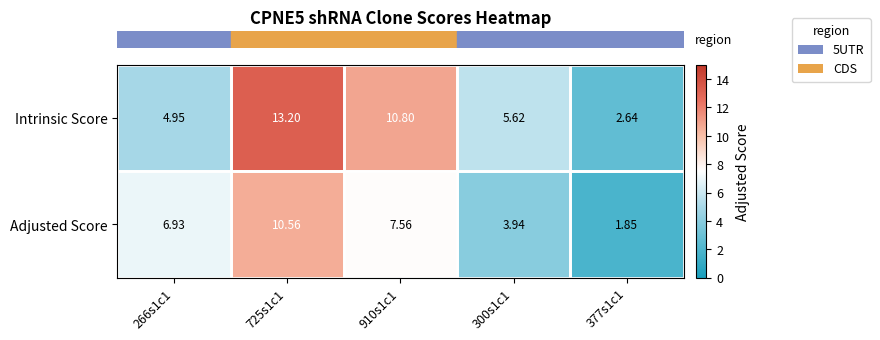

Rank the series by their maximum value, from lowest to highest.

Adjusted Score, Intrinsic Score